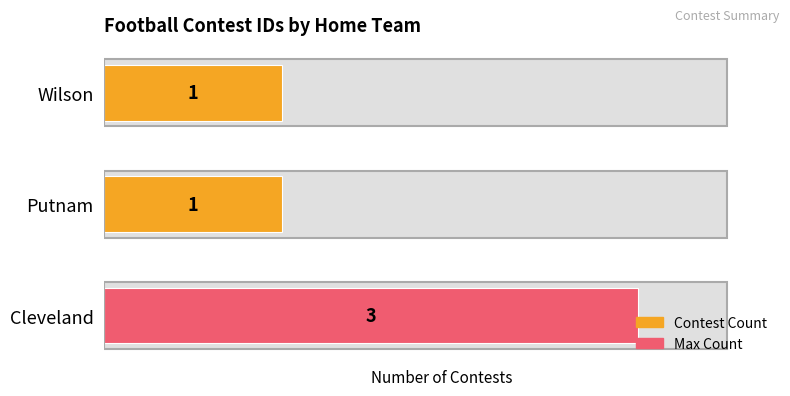

What is the sum of the values at Wilson and Putnam?

2